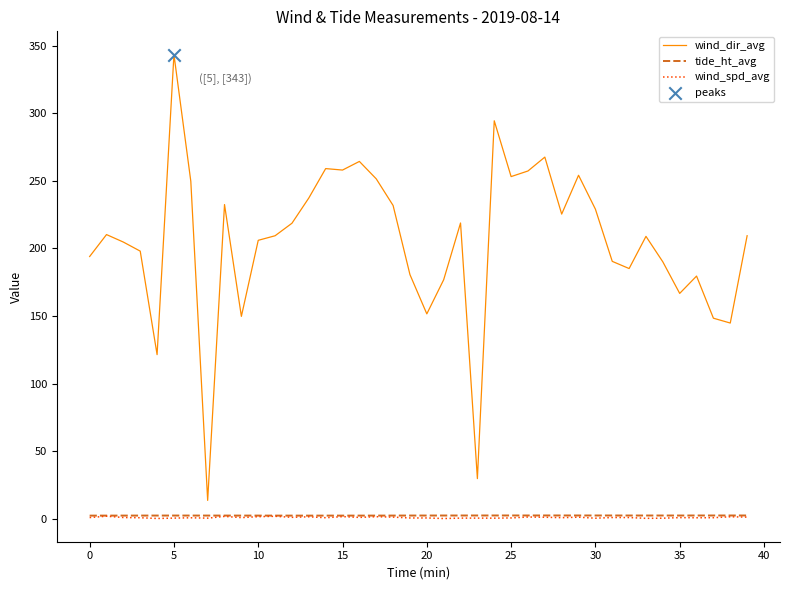

What is the greatest value displayed?

343.3